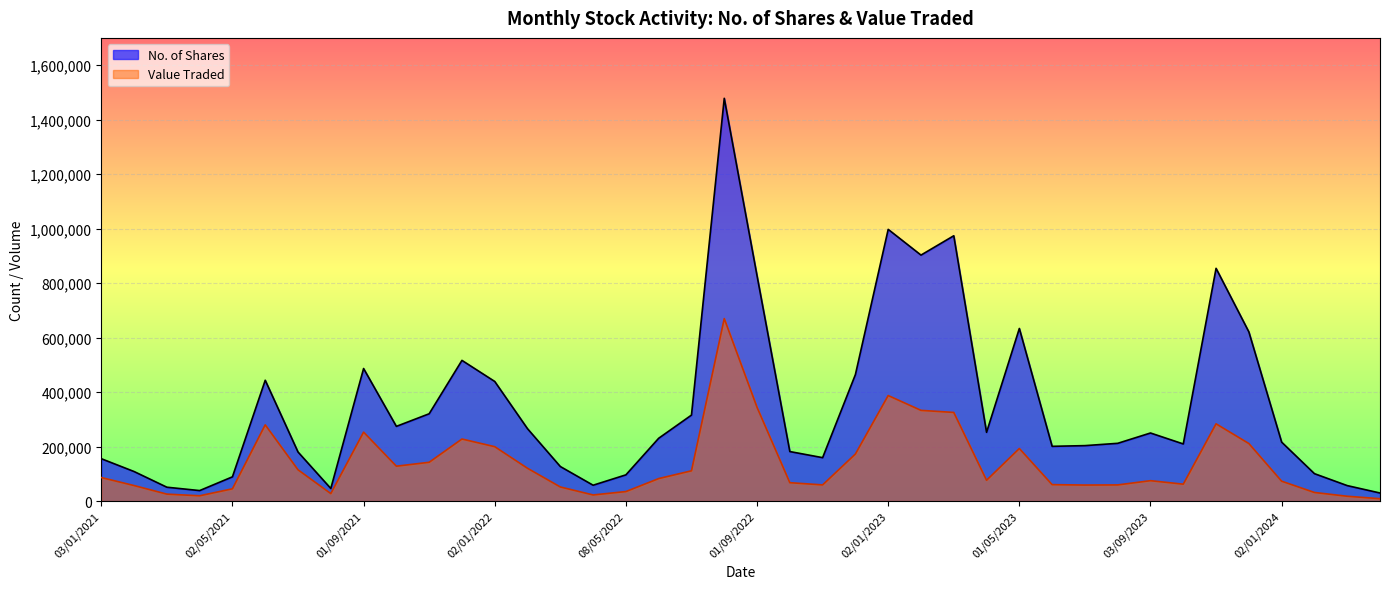

What is the difference between the maximum and minimum values in the No. of Shares series?

1448864